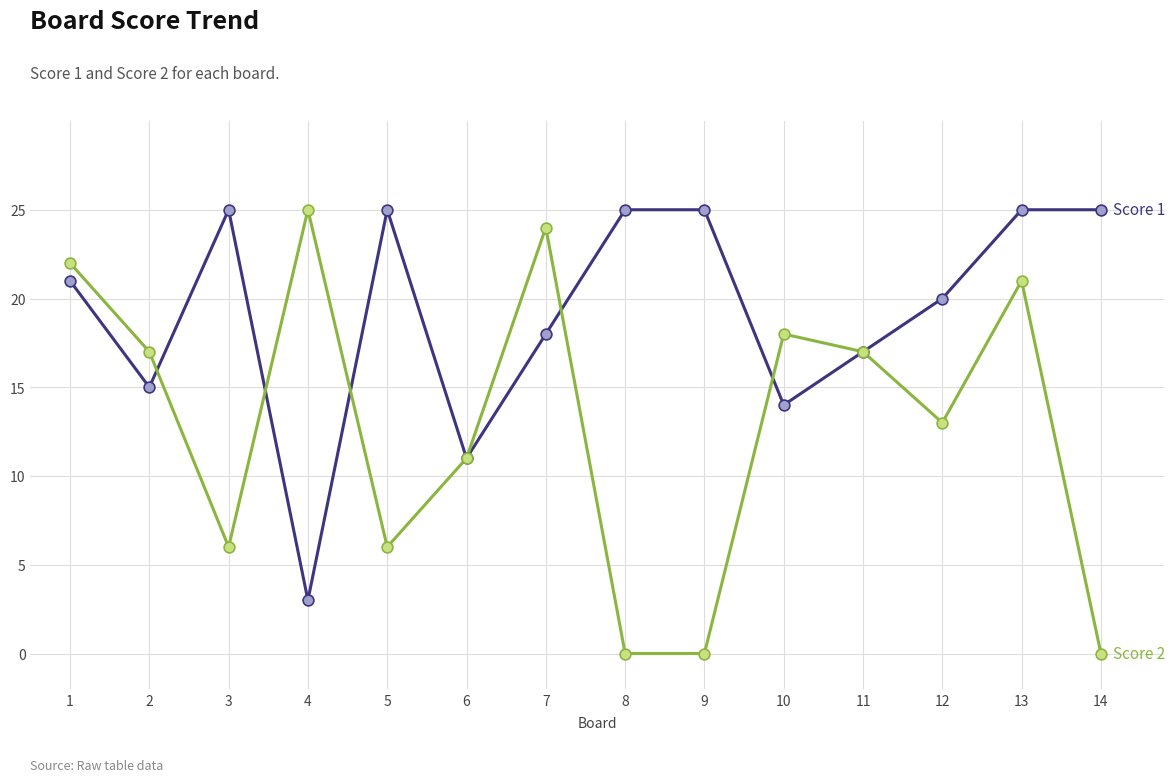

At which category is the sum across all series the highest?

13